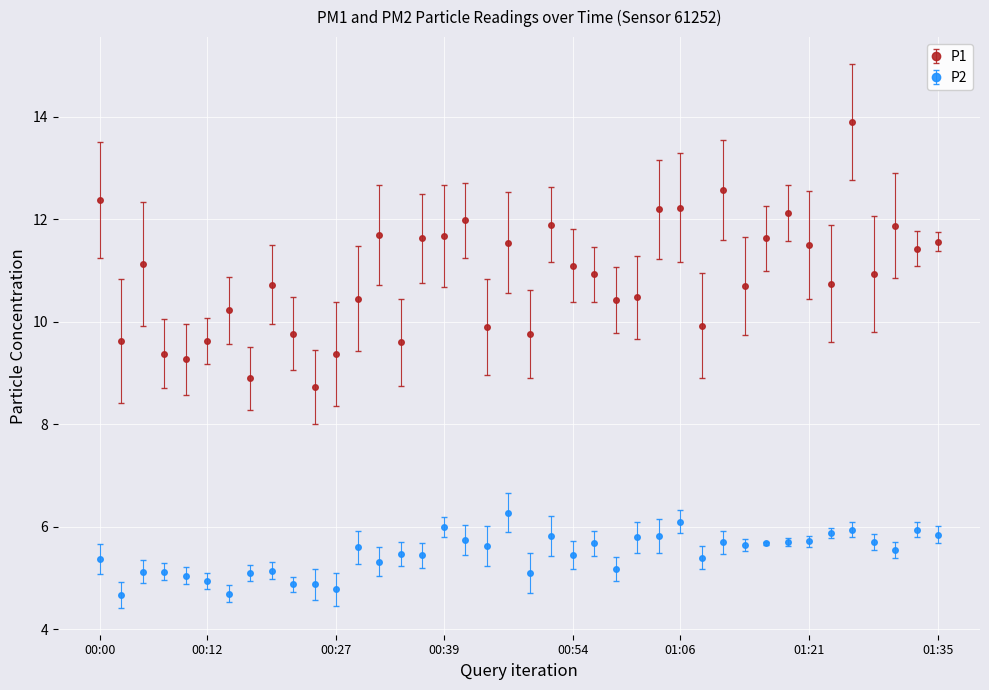

True or false: P1 and P2 intersect in this chart.

False